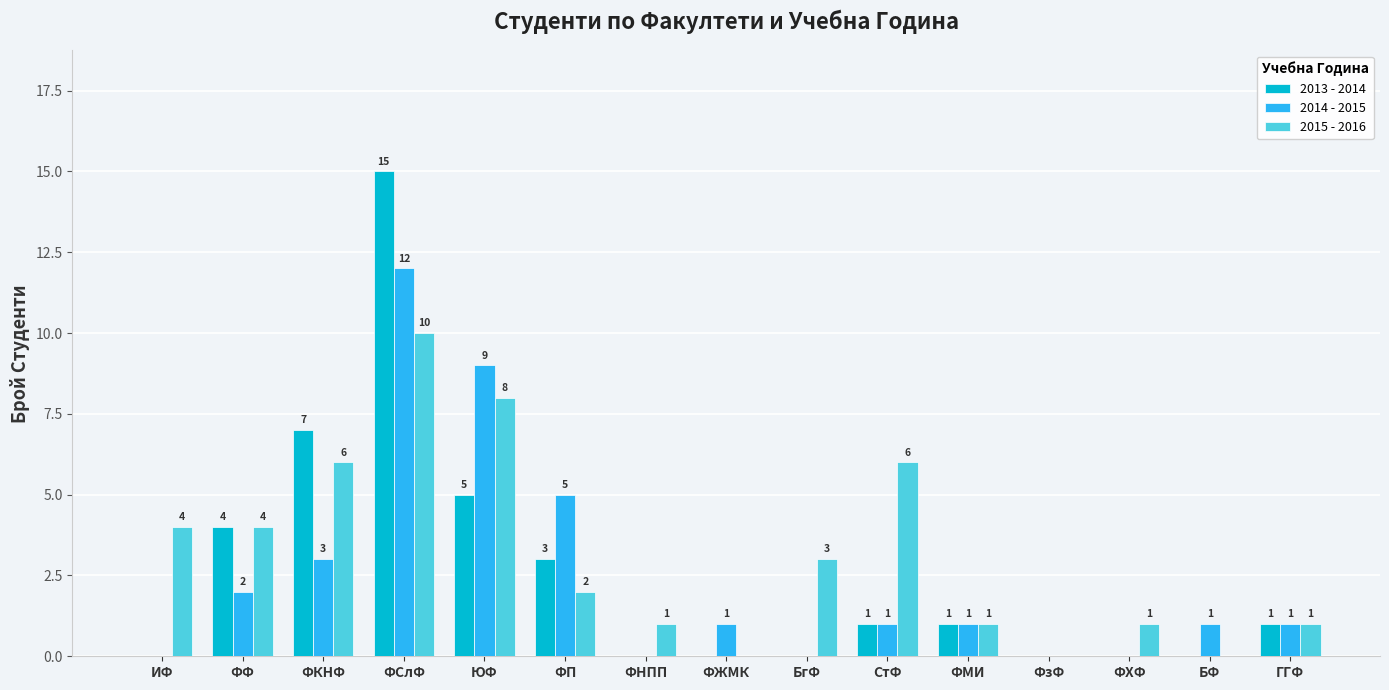

Which category has the highest value across all series?

ФСлФ